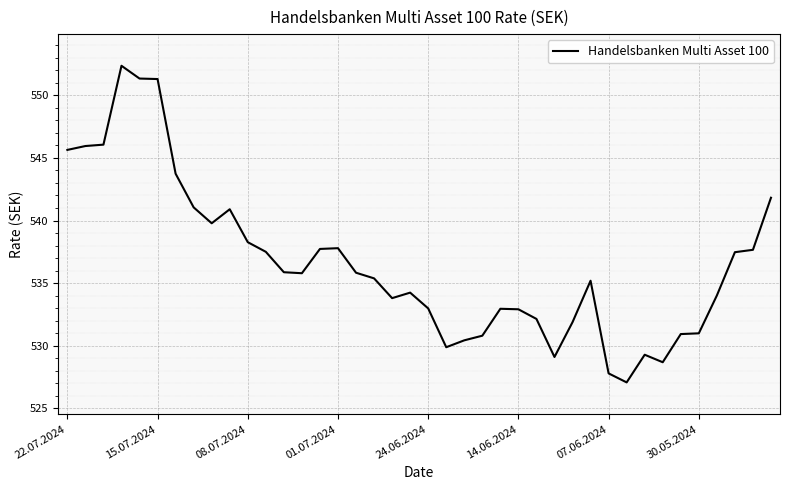

How many series are shown in this chart?

1